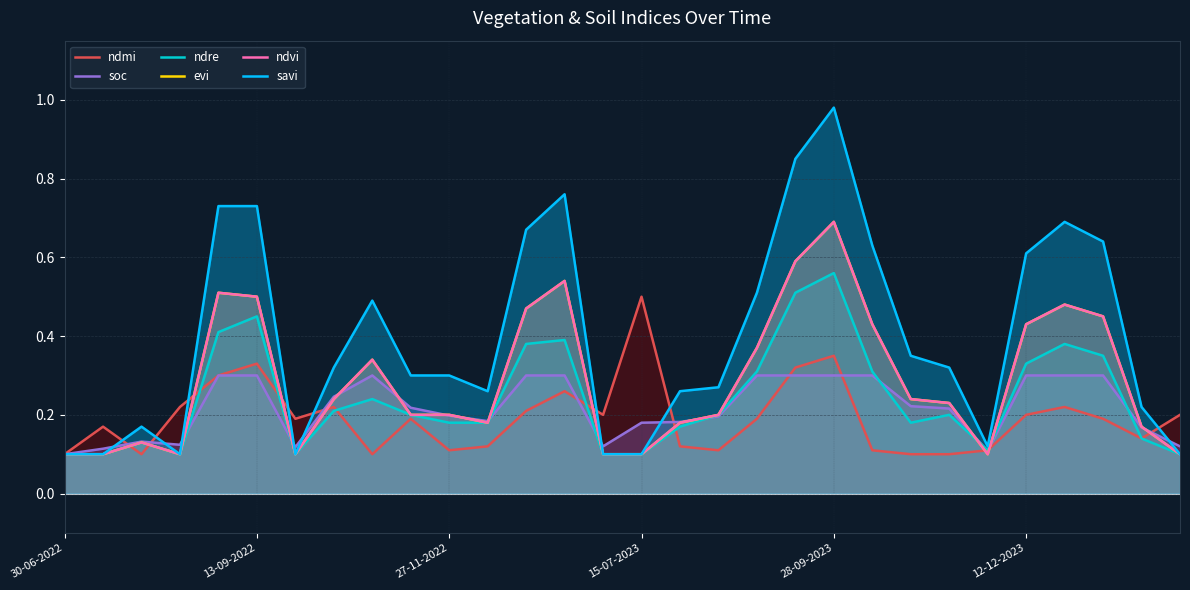

True or false: ndmi and evi intersect in this chart.

True